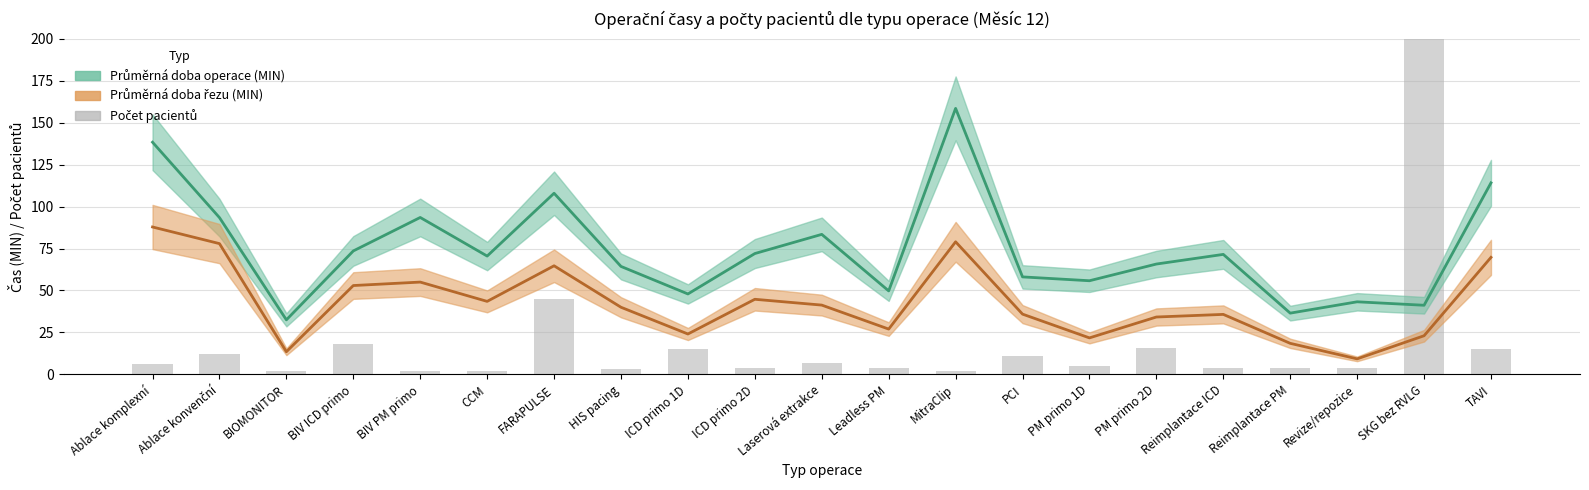

Reading left to right, list all the values displayed in this chart.

6	12	2	18	2	2	45	3	15	4	7	4	2	11	5	16	4	4	4	201	15